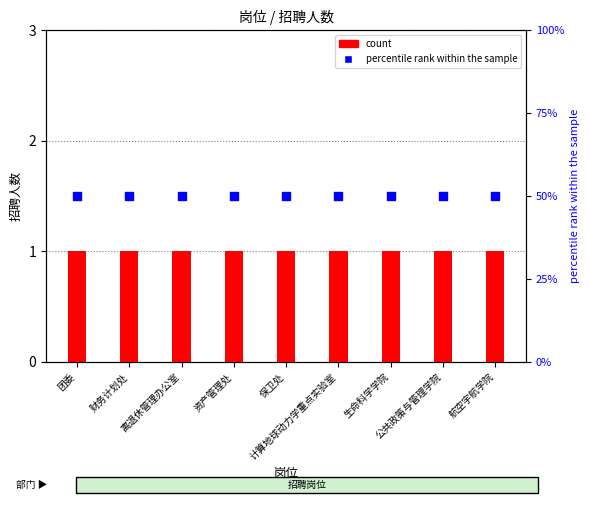

At how many categories does at least one series exceed 32?

9